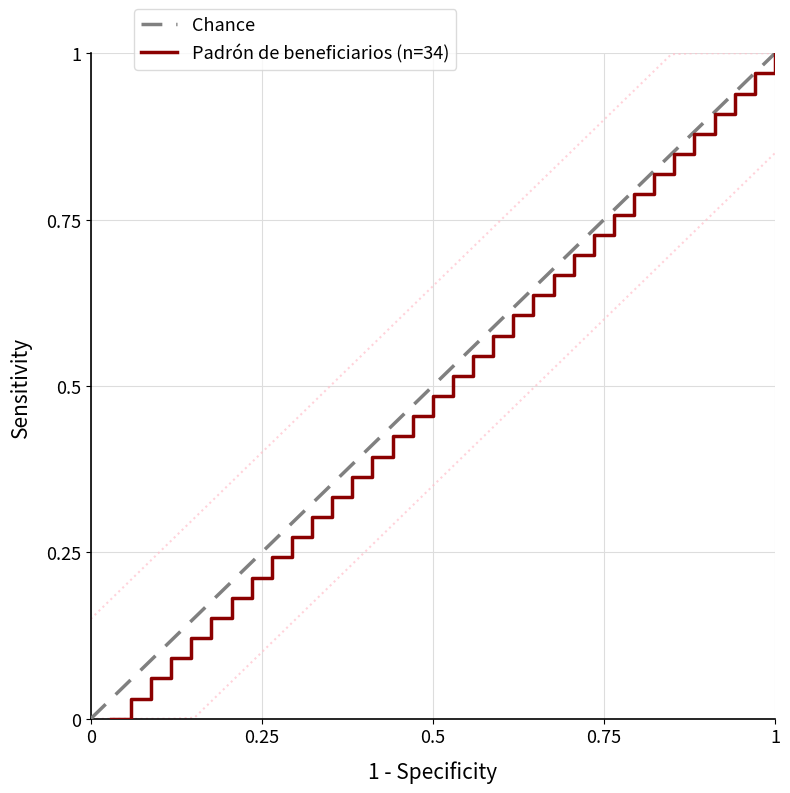

True or false: Padrón de beneficiarios (n=34) has a value of 0.1 at 0.5.

False